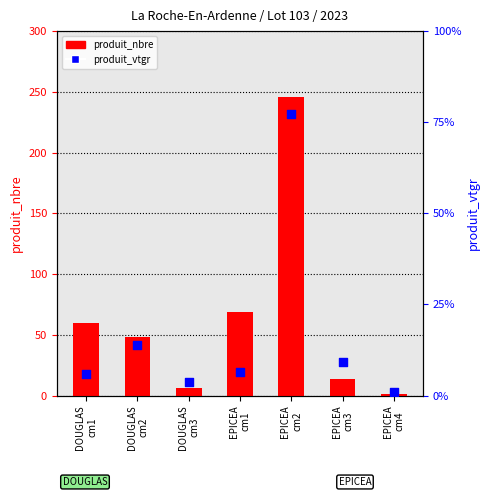

At how many categories does at least one series exceed 232?

1